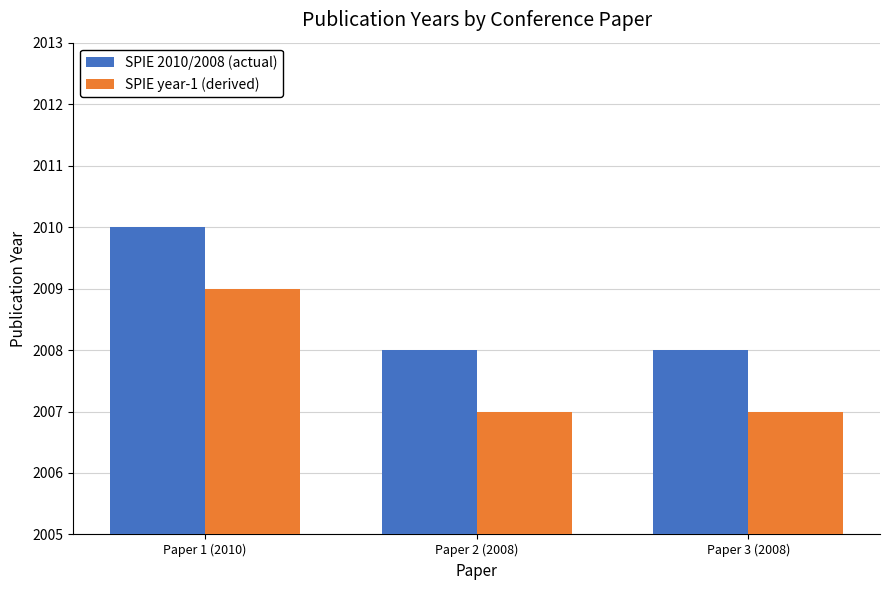

What is the average value of the SPIE year-1 (derived) series?

2008